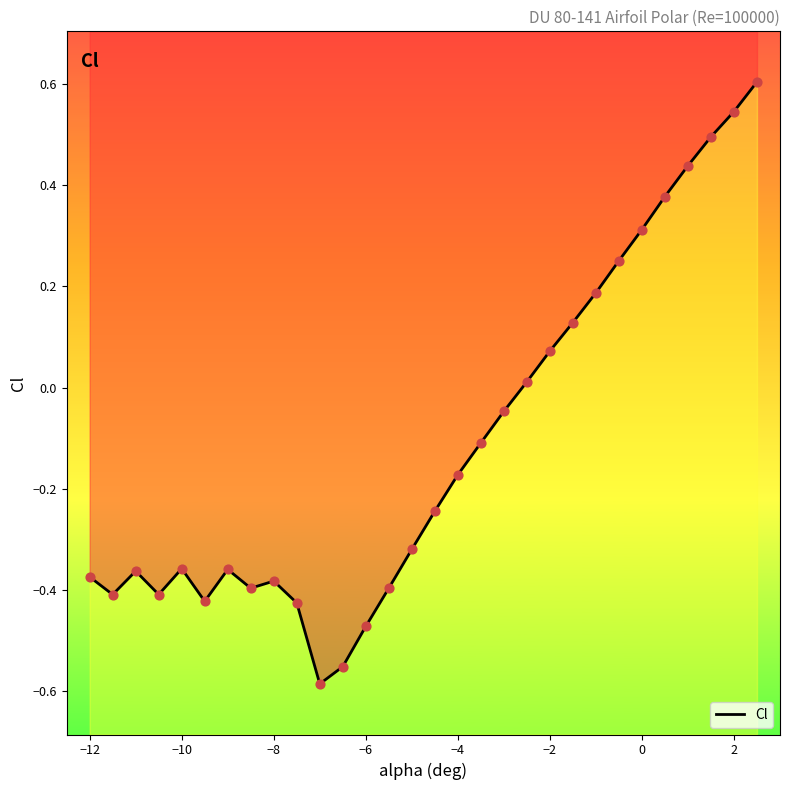

What is the change in value from 0 to 20?

+0.5